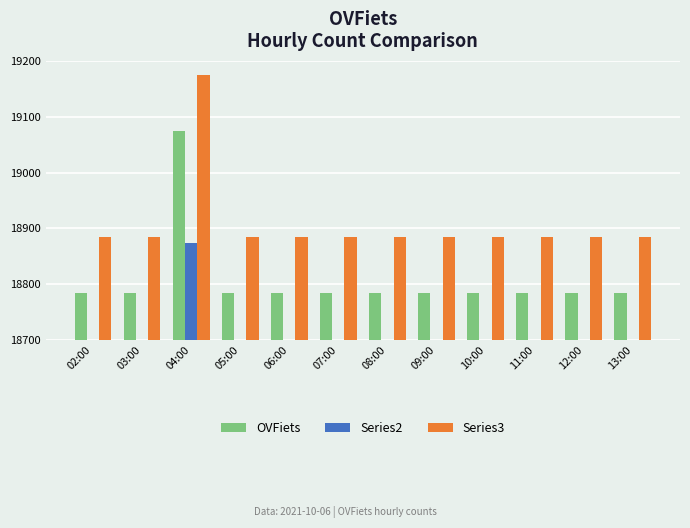

Are the bars grouped side by side (vs. stacked)?

Yes